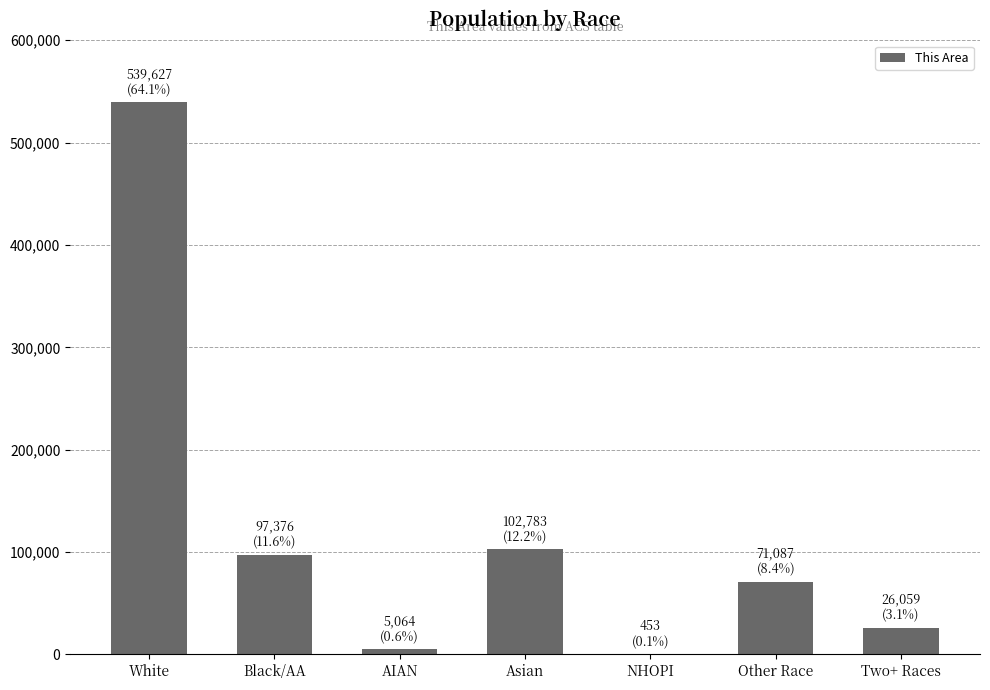

What is the sum of all values?

842449